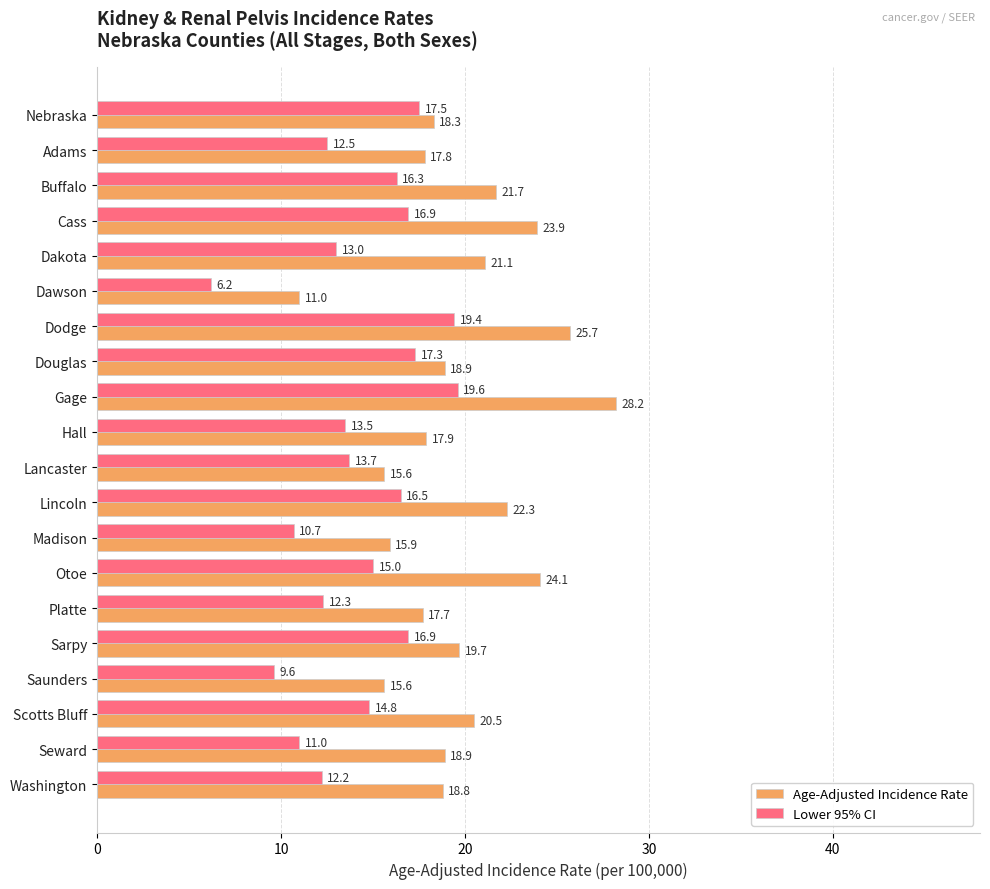

What are all the series names shown in the legend?

Age-Adjusted Incidence Rate, Lower 95% CI